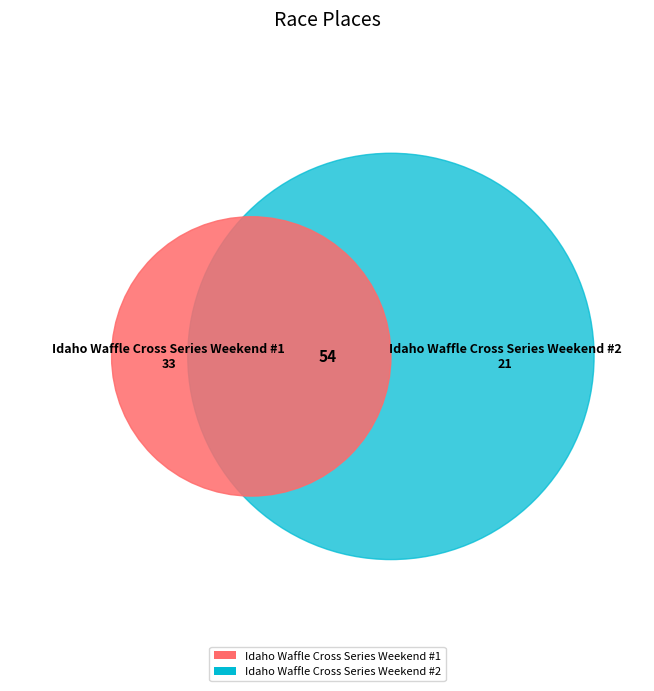

To the nearest percent, what portion does Idaho Waffle Cross Series Weekend #1 represent?

61%